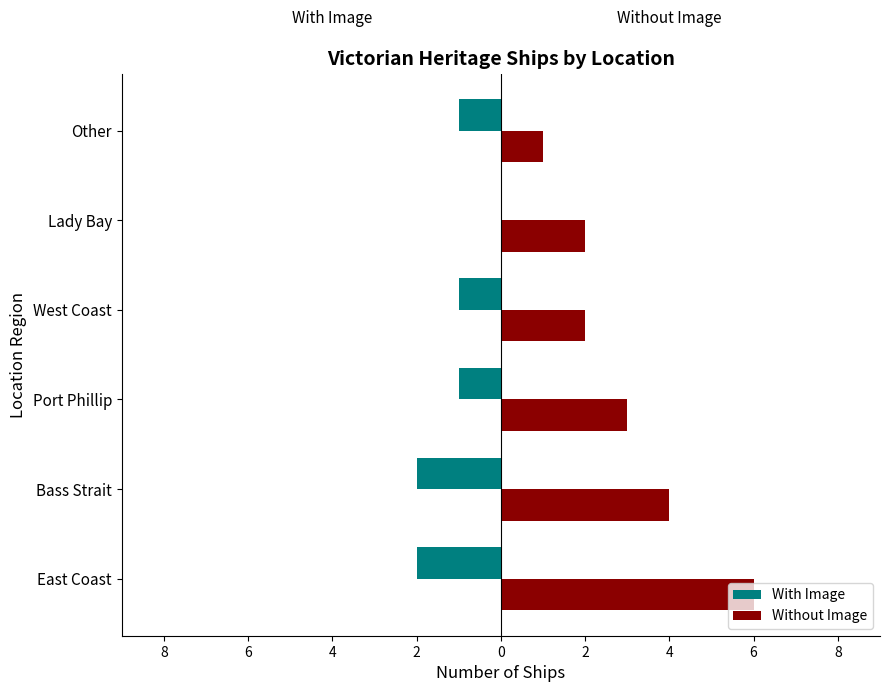

What is the average value of the Without Image series?

3